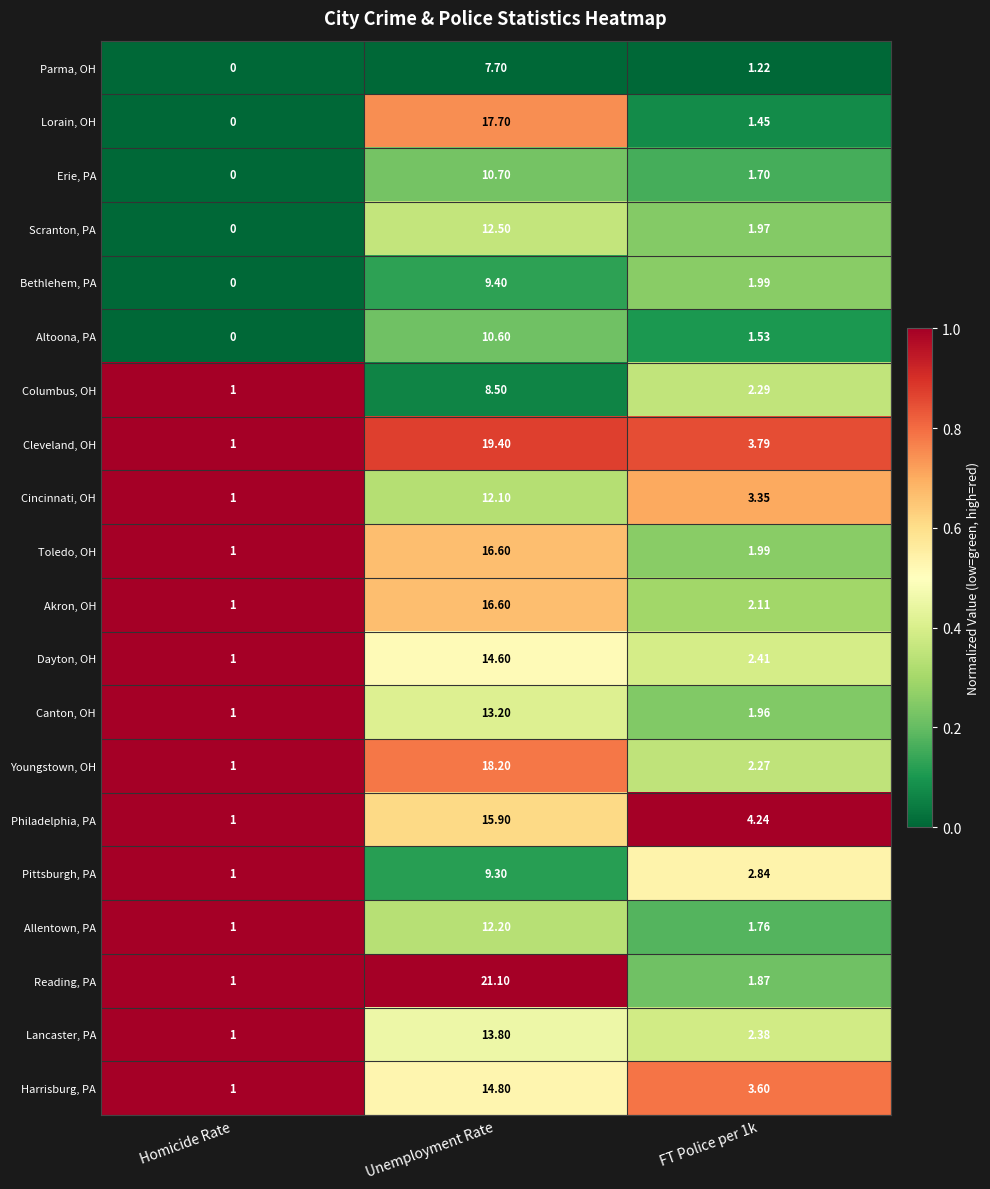

Is the value of Akron, OH at Unemployment Rate greater than the value of Parma, OH at Homicide Rate?

Yes